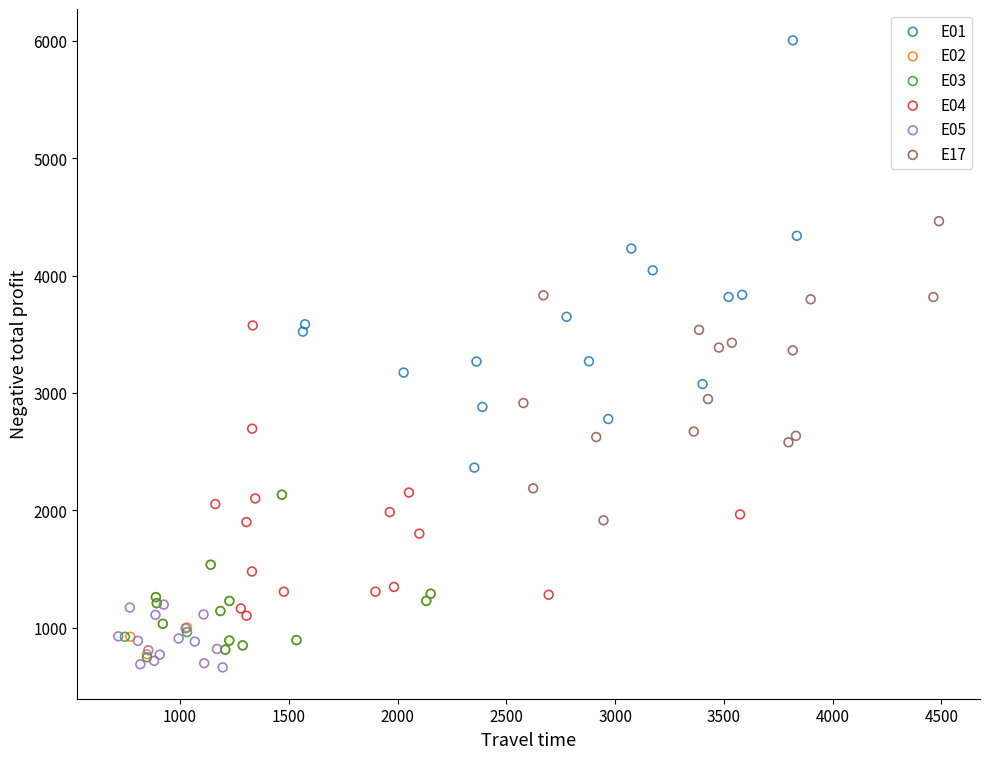

Which series contains the highest Y value?

E01